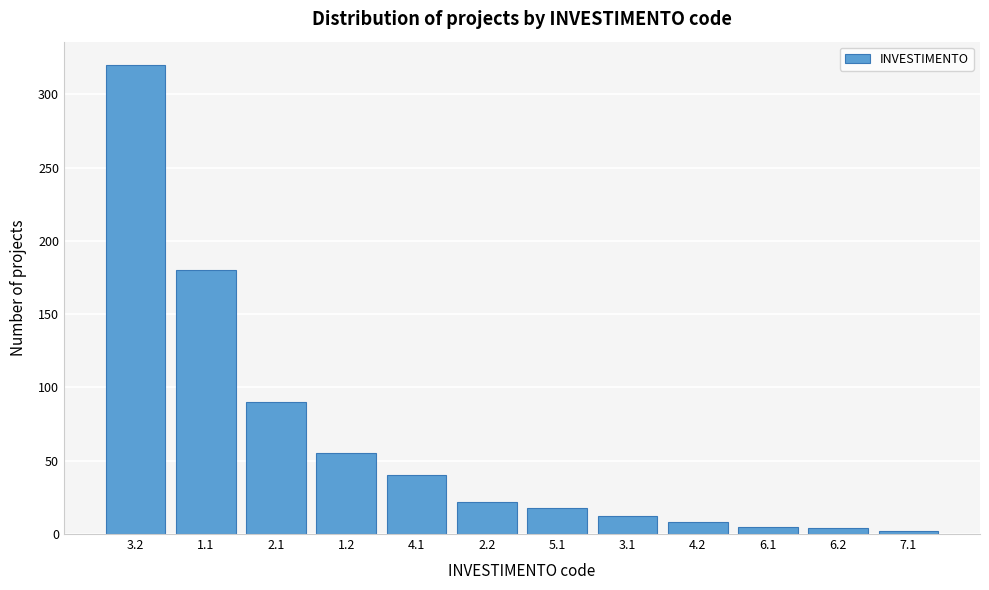

What is the greatest value displayed?

320